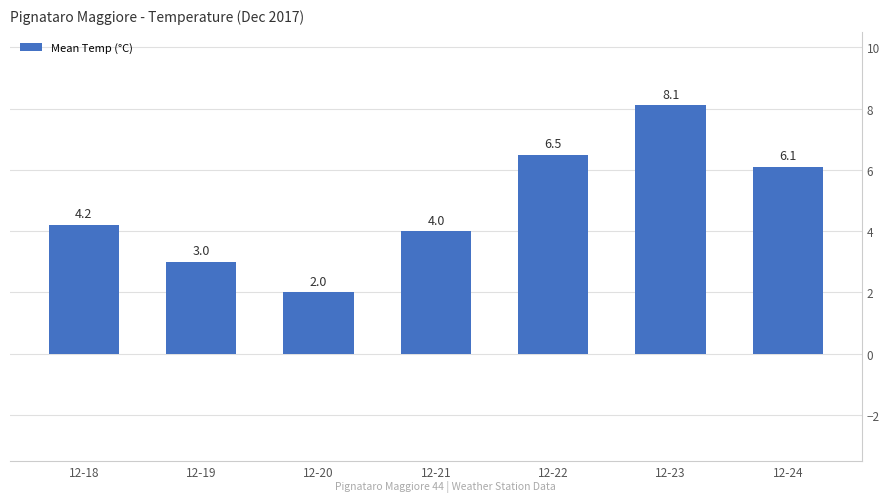

The chart shows a value of 2.0 at 12-20. True or false?

True